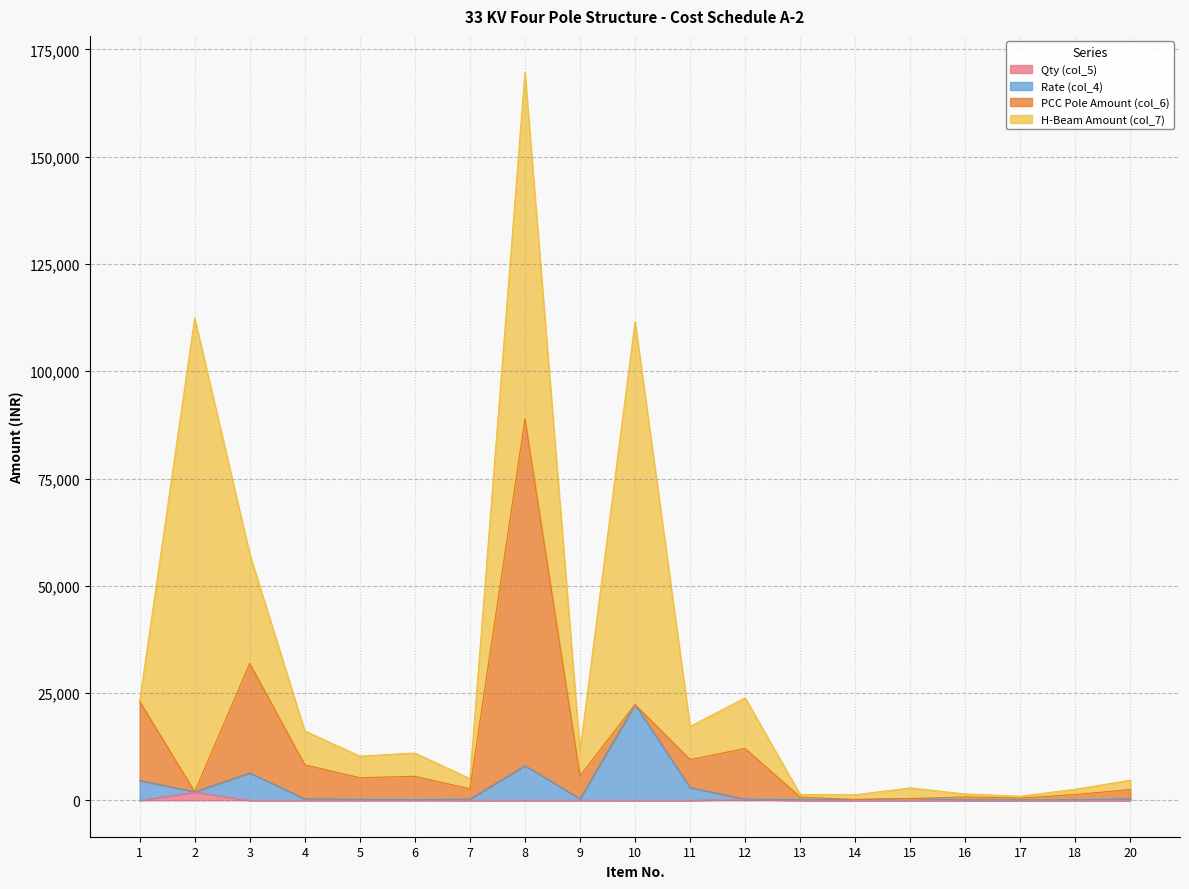

At which category is the sum across all series the highest?

8